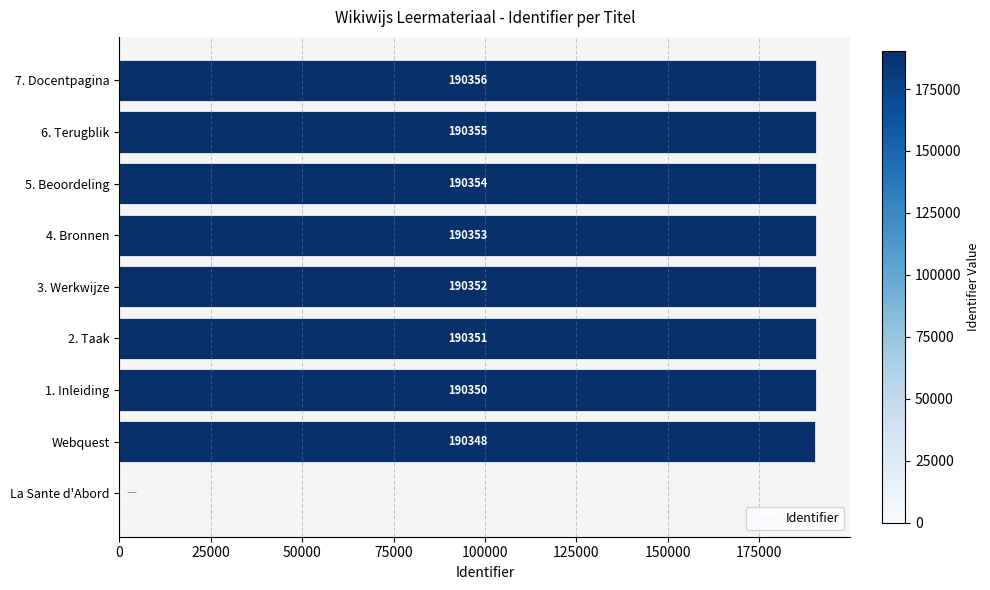

Which category has the highest value across all series?

7. Docentpagina